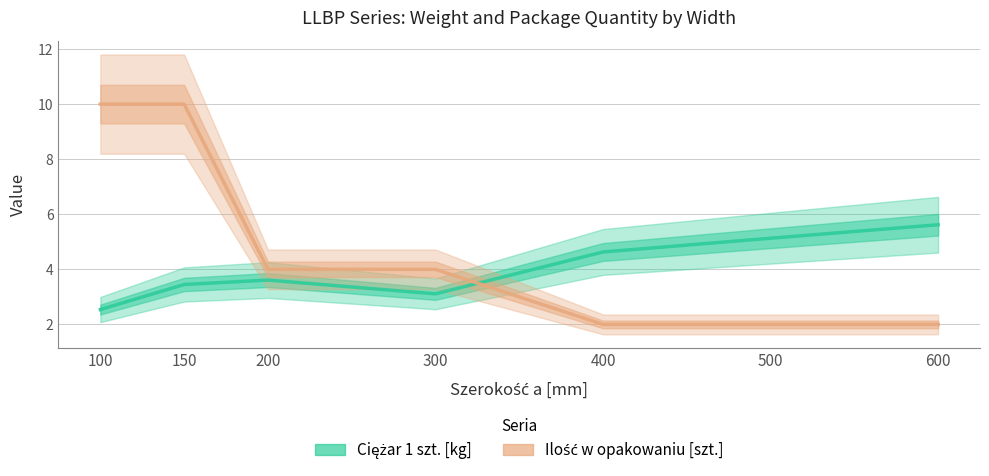

Between 400 and 600, which series saw the biggest shift?

Ciężar 1 szt. [kg]